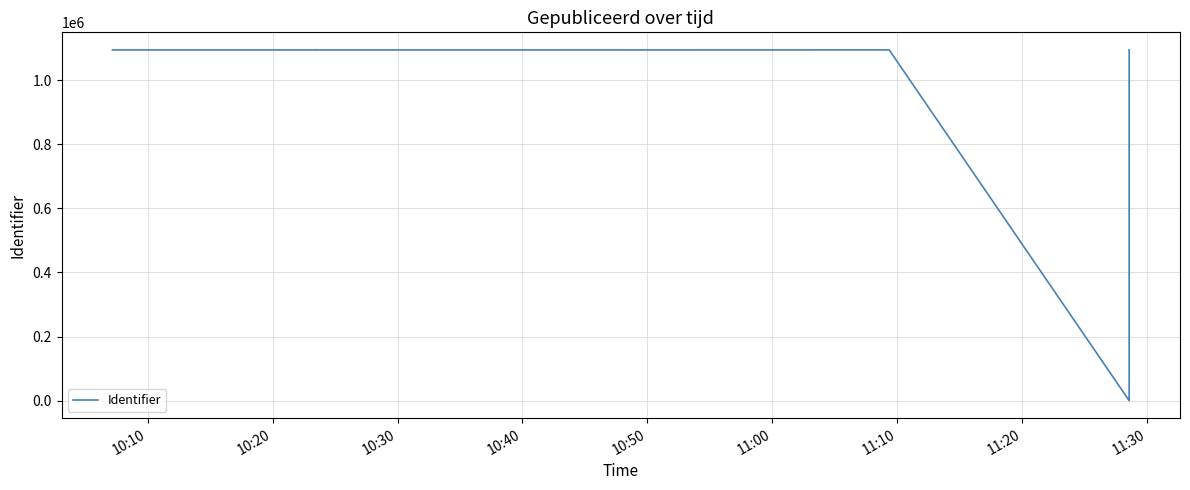

What position from the left is 10:40?

4